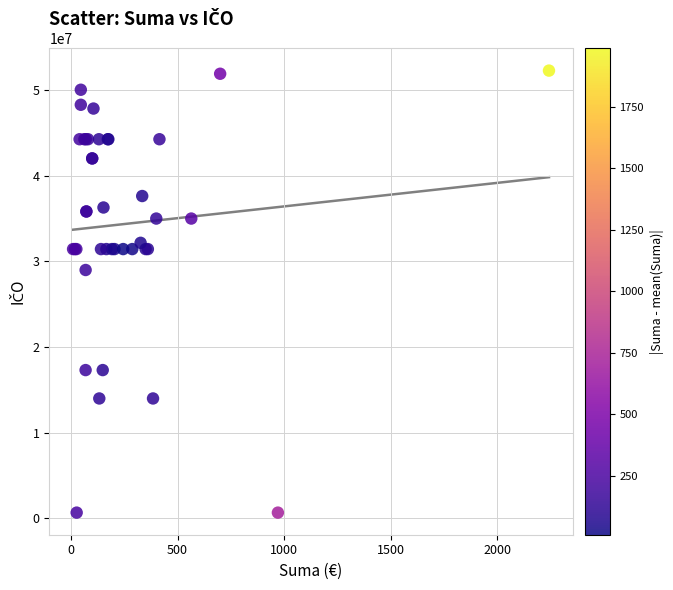

What Y value in the scatter plot is closest to 26464641?

28985656